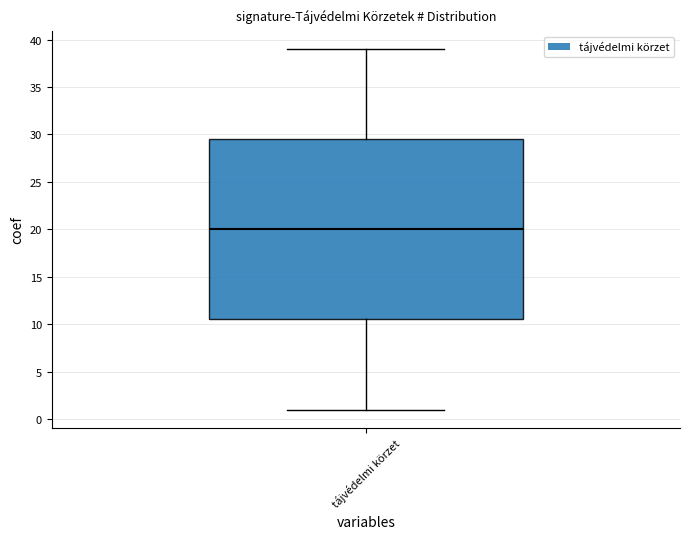

Transcribe this box plot: give where the median line is, the range the box spans, and where the two whiskers end, as read against the y-axis. The values are not printed on the chart, so give them approximately, as read against the axis.

median 20.0, box 10.5 to 29.5, whiskers 1.0 to 39.0